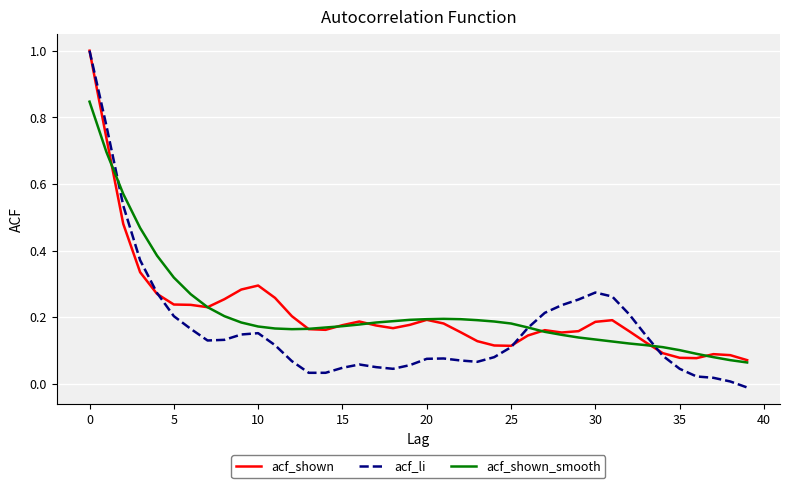

What is the maximum value shown in the chart?

1.0